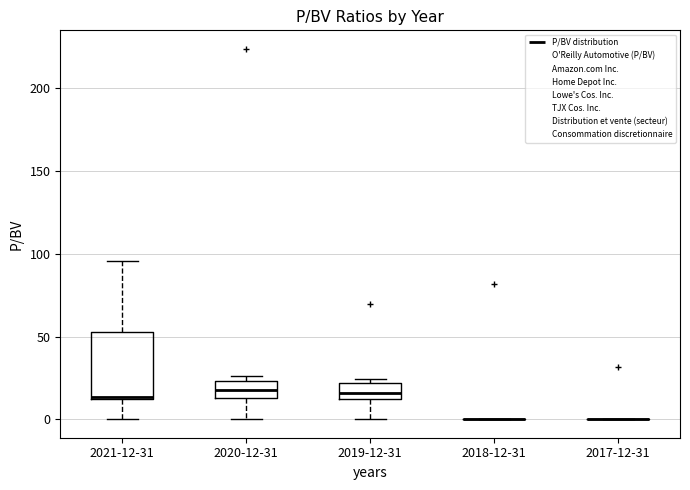

Reading left to right, transcribe this box plot: for each box, give where its median line is, the range the box spans, and where its two whiskers end, as read against the y-axis. The values are not printed on the chart, so give them approximately, as read against the axis.

2021-12-31: median 15, box 10 to 55, whiskers 0 to 95
2020-12-31: median 20, box 15 to 25, whiskers 0 to 25 (just above the box's upper edge)
2019-12-31: median 15, box 10 to 20, whiskers 0 to 25
2018-12-31: box collapsed to a line at 0, whiskers 0 to 0
2017-12-31: box collapsed to a line at 0, whiskers 0 to 0